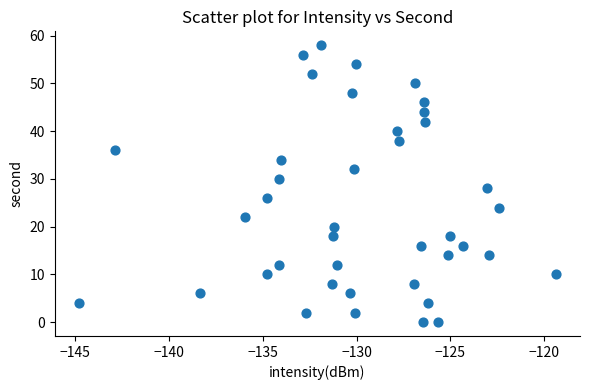

What is the range of Y values (max minus min)?

58